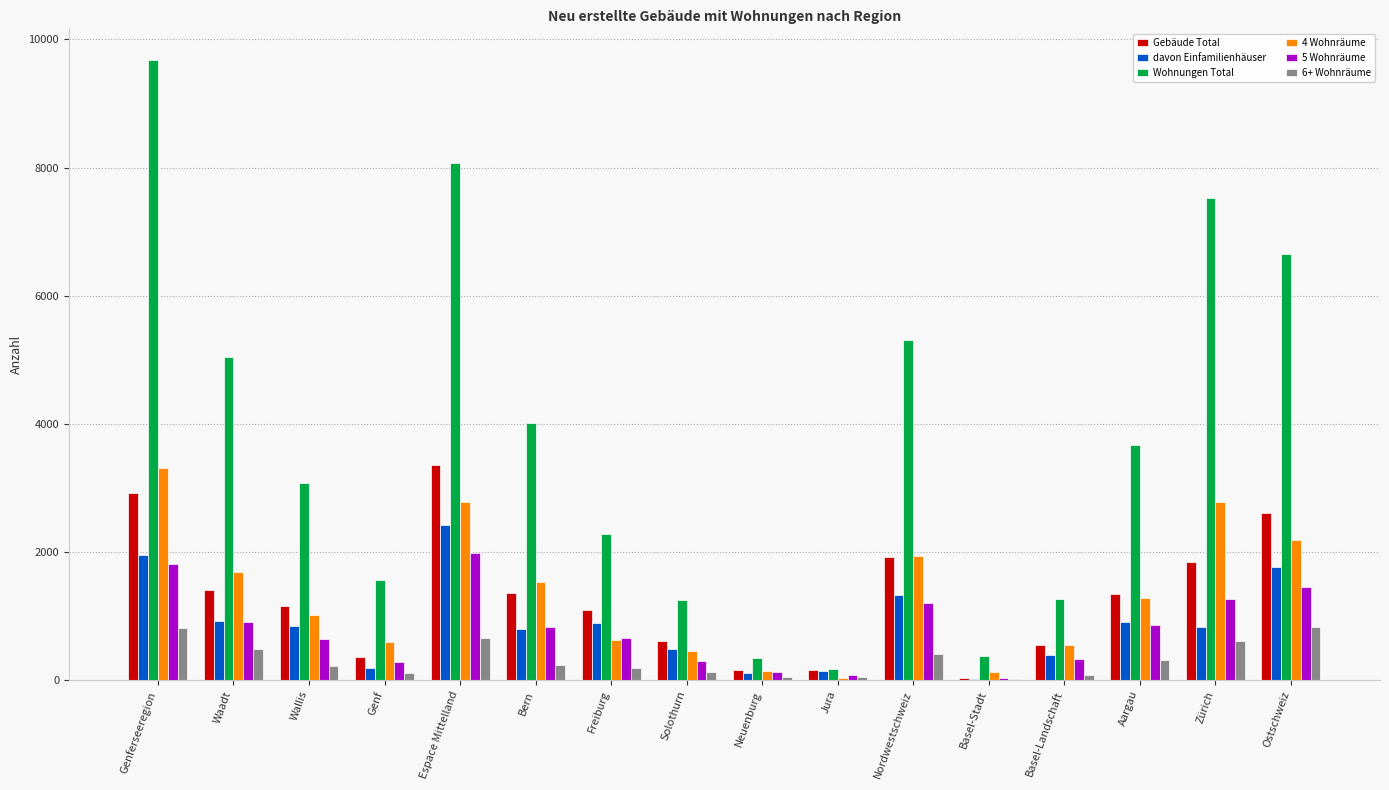

Which series has the largest total across all categories?

Wohnungen Total